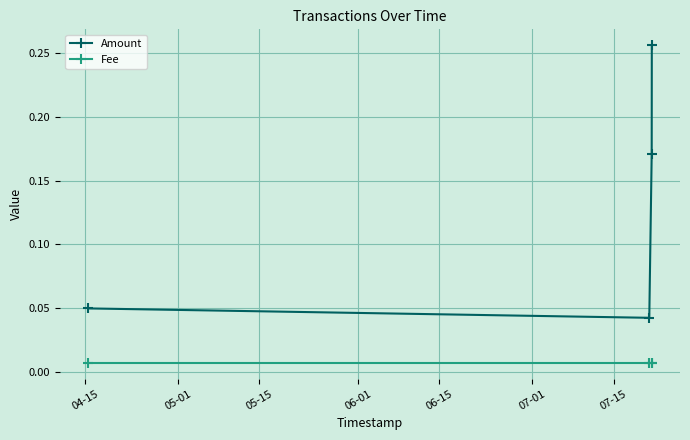

True or false: Amount and Fee intersect in this chart.

False